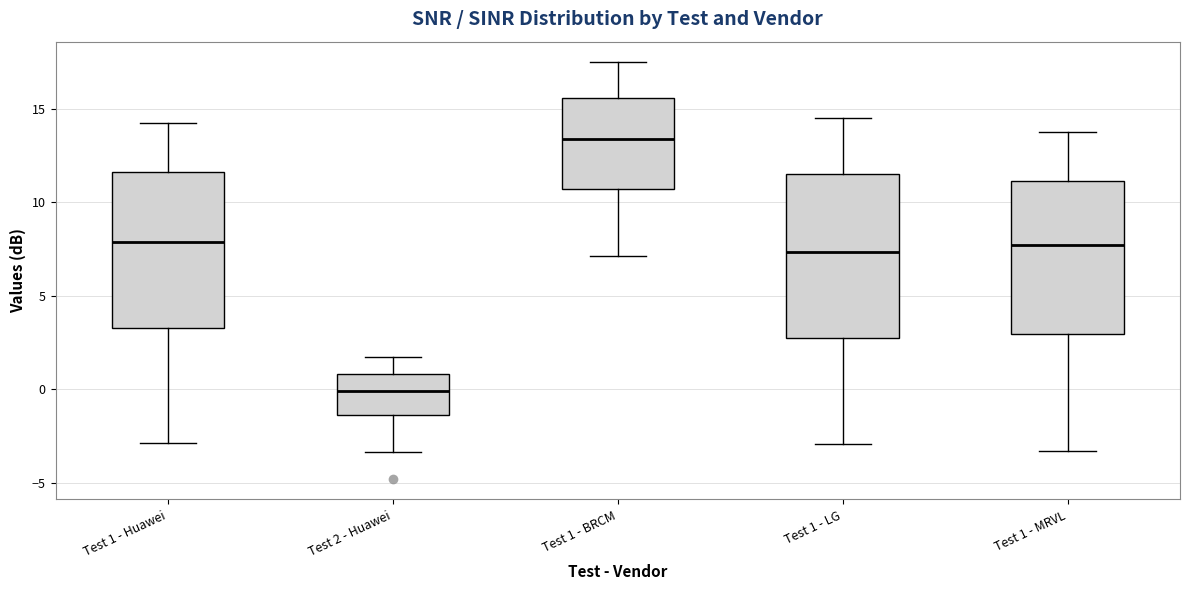

Reading left to right, read every box against the y-axis: the position of its median line, the range the box covers, and the ends of its whiskers. The values are not printed on the chart, so give them approximately, as read against the axis.

Test 1 - Huawei: median 8.0, box 3.5 to 11.5, whiskers -3.0 to 14.0
Test 2 - Huawei: median 0.0, box -1.5 to 1.0, whiskers -3.5 to 1.5
Test 1 - BRCM: median 13.5, box 10.5 to 15.5, whiskers 7.0 to 17.5
Test 1 - LG: median 7.5, box 2.5 to 11.5, whiskers -3.0 to 14.5
Test 1 - MRVL: median 7.5, box 3.0 to 11.0, whiskers -3.5 to 13.5